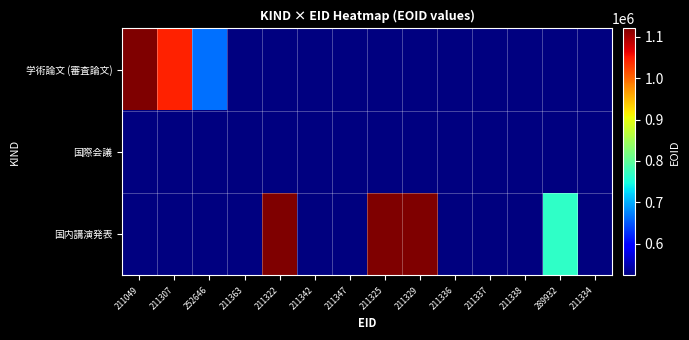

What is the difference between the 国内講演発表 values at 211322 and 211334?

597050.0